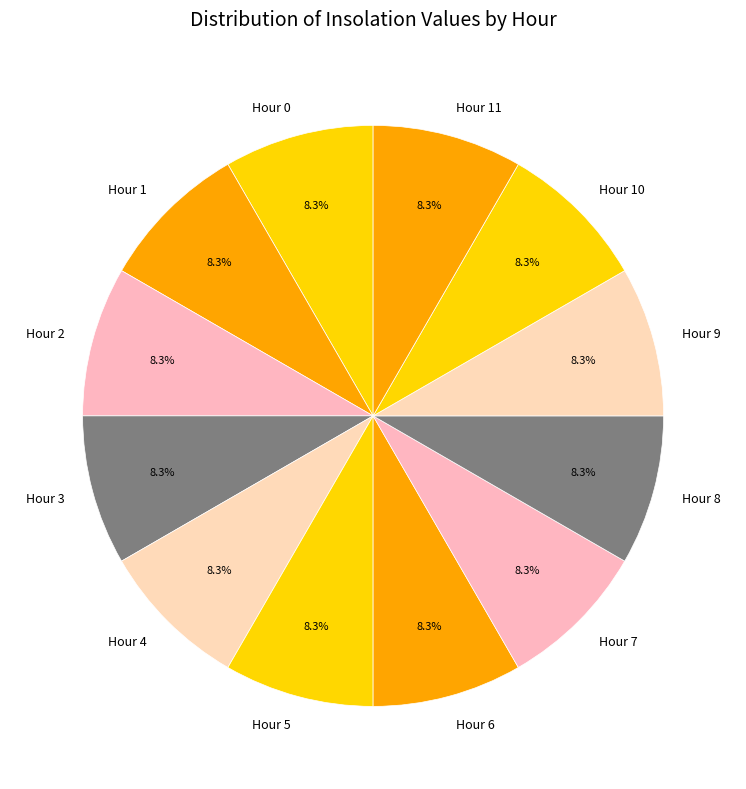

To the nearest percent, what portion does Hour 1 represent?

8%